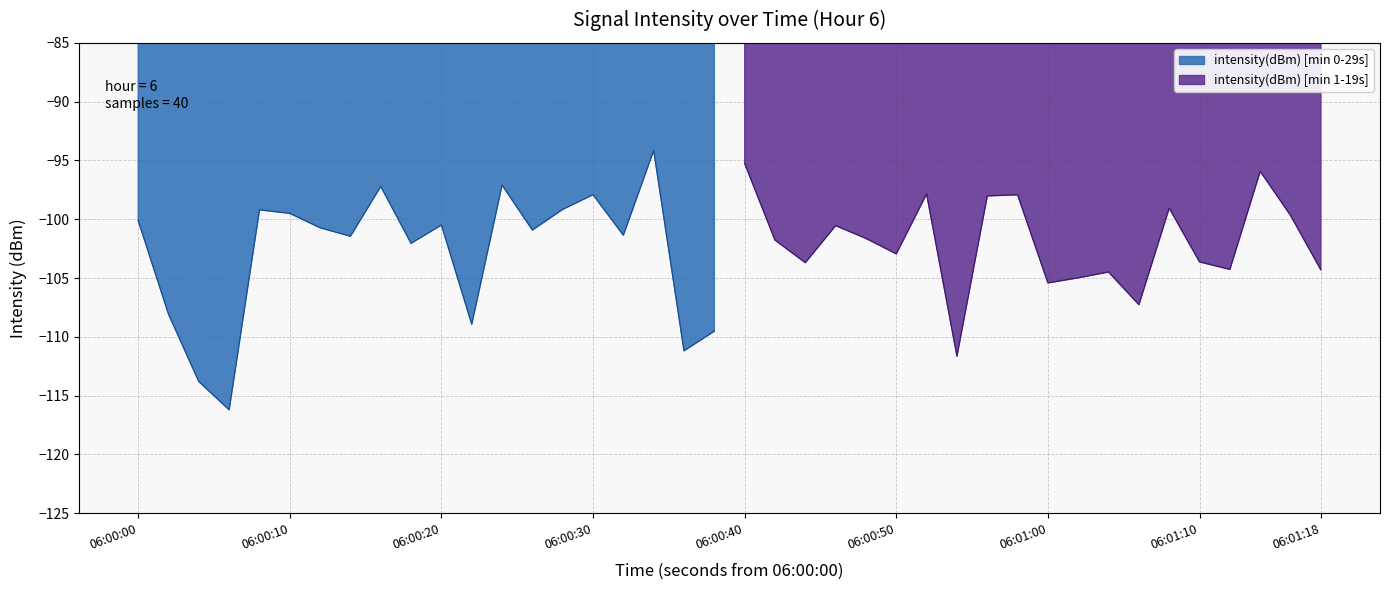

True or false: the data shows -102.9 at 25.

True